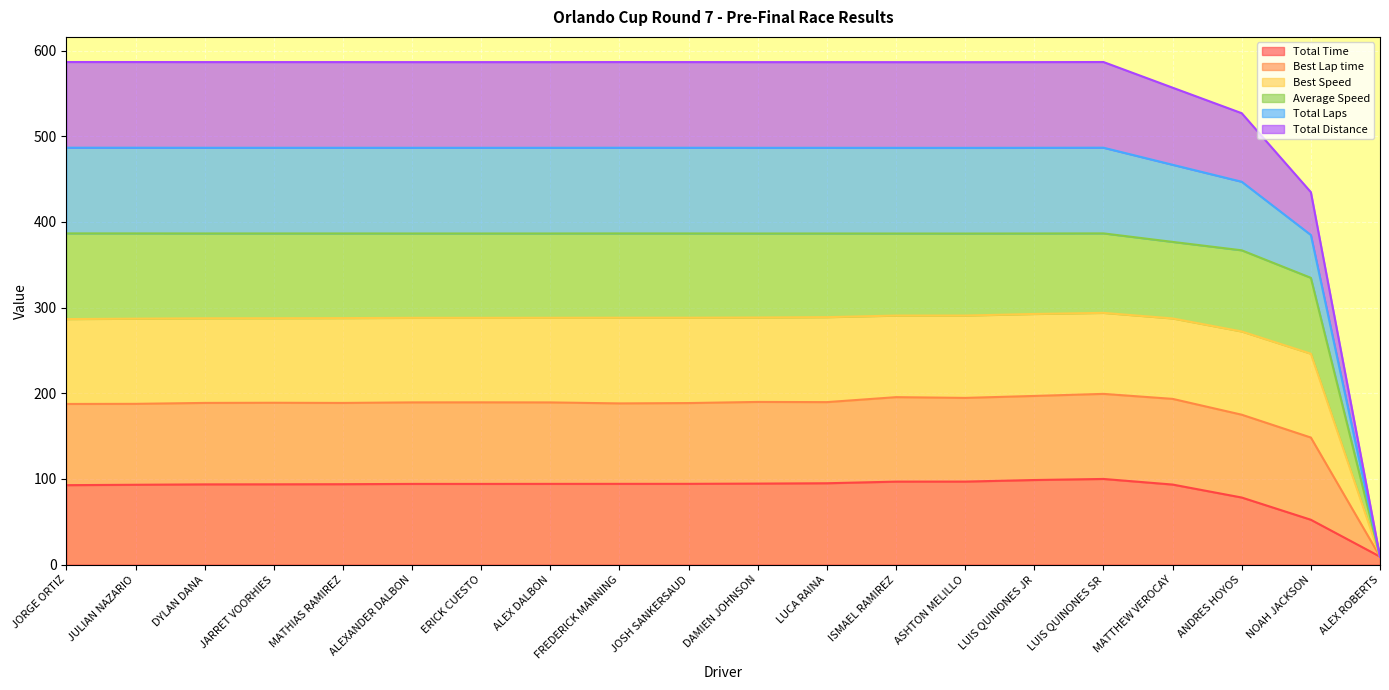

Count the number of categories in the chart.

20